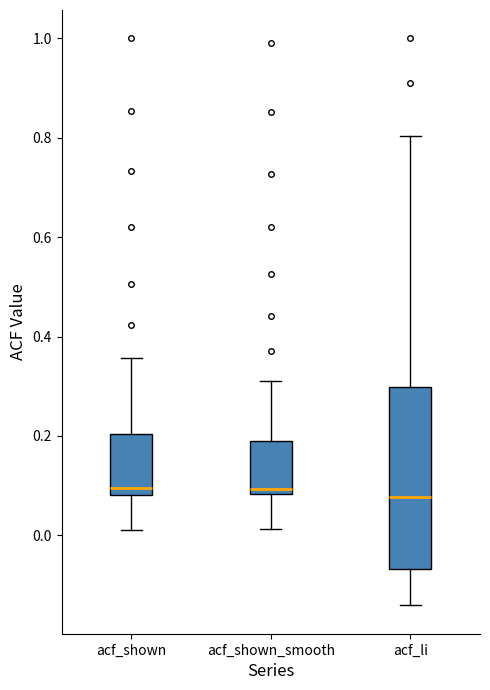

Reading left to right, read every box against the y-axis: the position of its median line, the range the box covers, and the ends of its whiskers. The values are not printed on the chart, so give them approximately, as read against the axis.

acf_shown: median 0.10, box 0.08 to 0.20, whiskers 0.02 to 0.36
acf_shown_smooth: median 0.10, box 0.08 to 0.20, whiskers 0.02 to 0.32
acf_li: median 0.08, box -0.06 to 0.30, whiskers -0.14 to 0.80